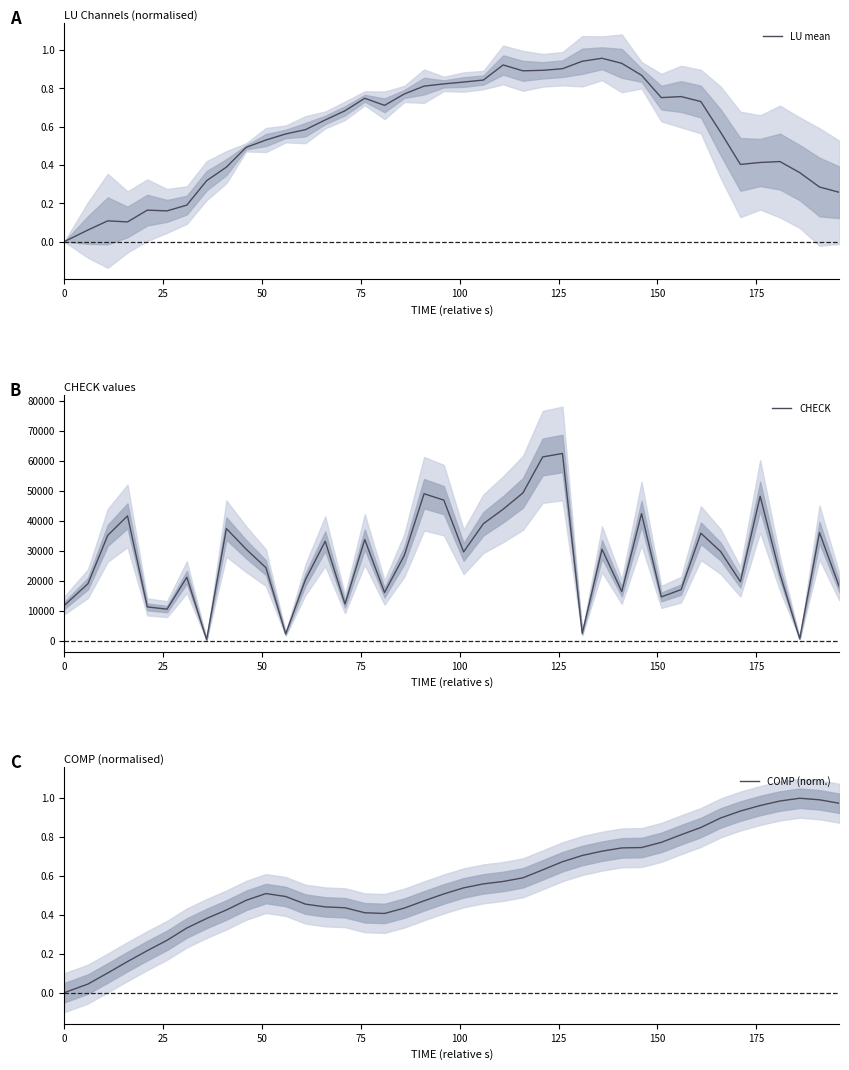

How many distinct data groups are displayed?

3